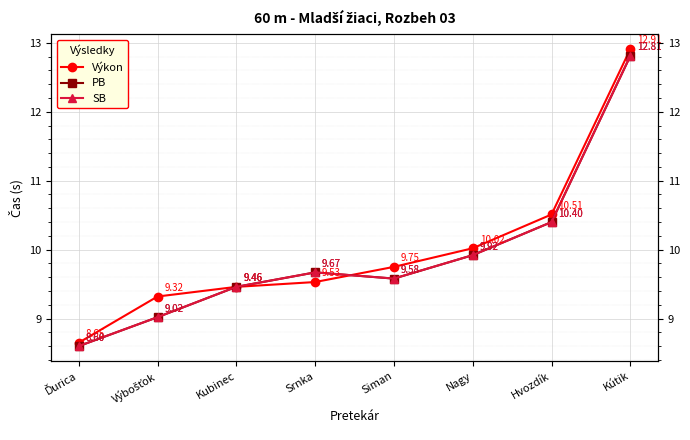

List the series in order of their peak value, lowest first.

PB, SB, Výkon